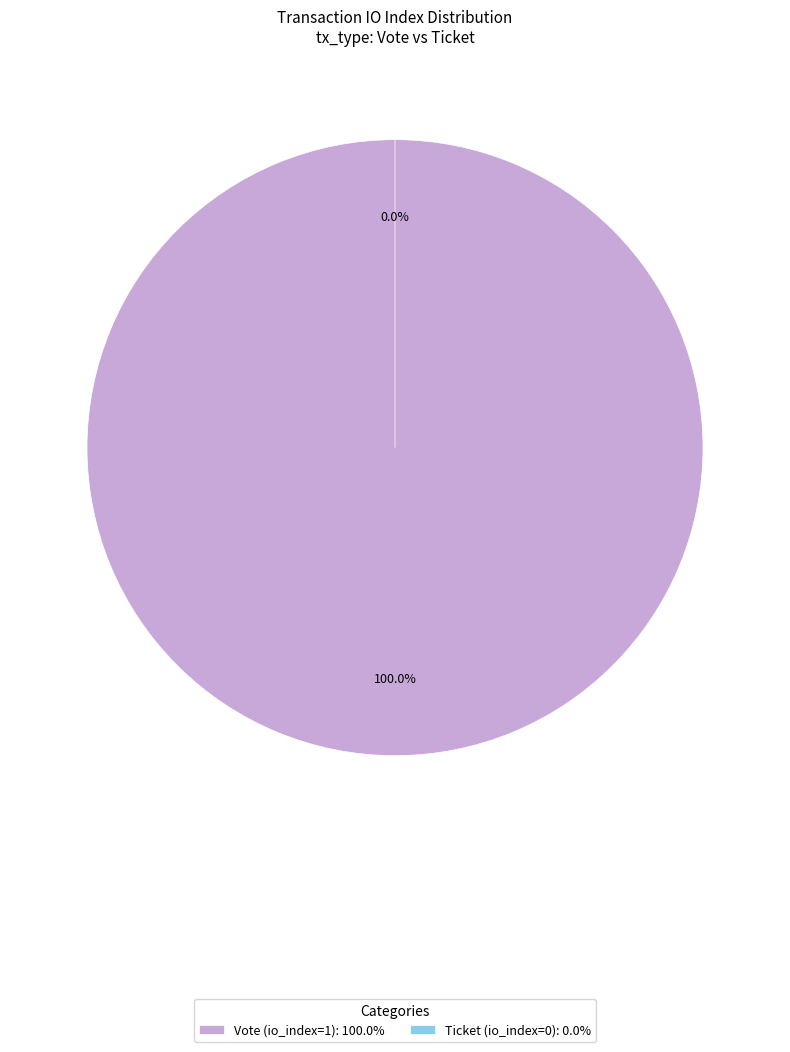

What percentage do Vote (io_index=1) and Ticket (io_index=0) together represent?

100.0%